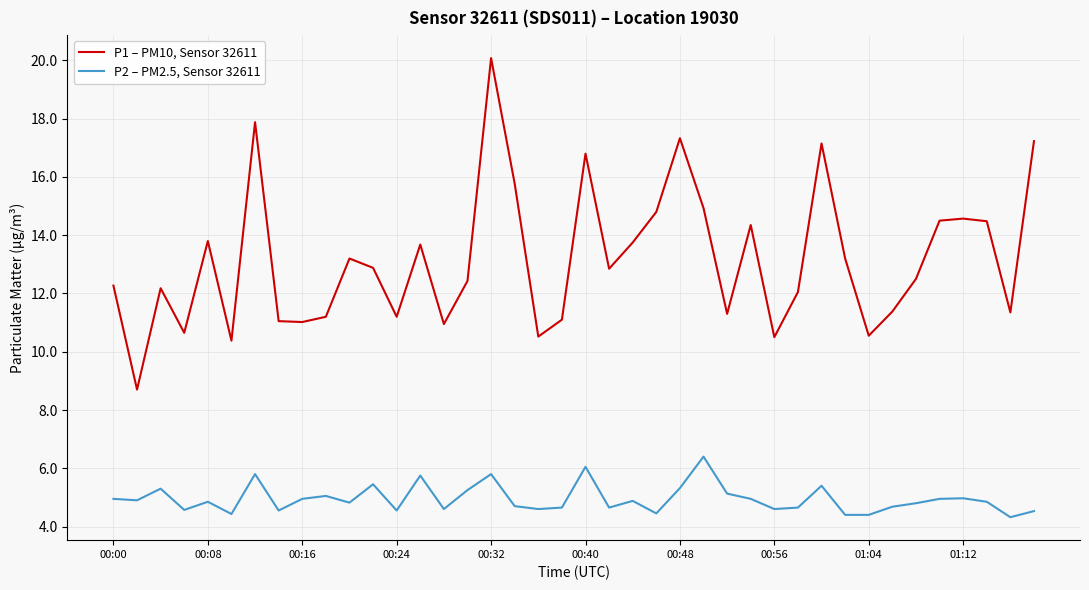

True or false: P1 – PM10, Sensor 32611 and P2 – PM2.5, Sensor 32611 cross at least once.

False